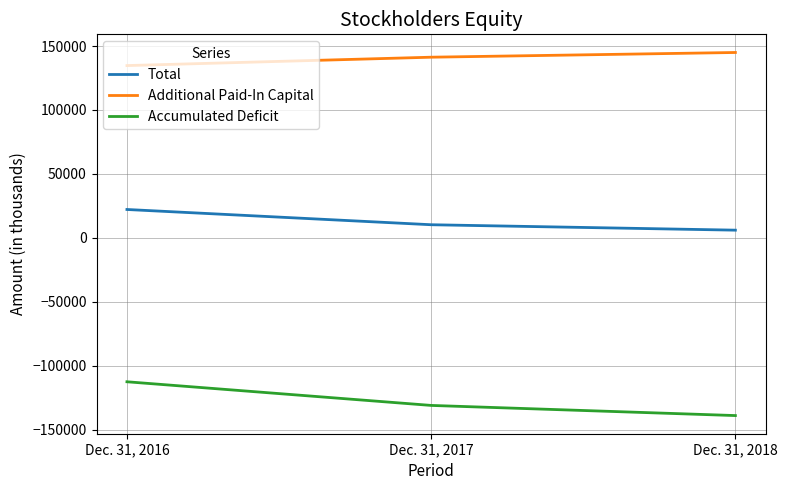

Reading left to right, transcribe all the data shown in this chart.

Total: 22194	10275	6032
Additional Paid-In Capital: 134715	141266	144952
Accumulated Deficit: -112511	-131001	-138934